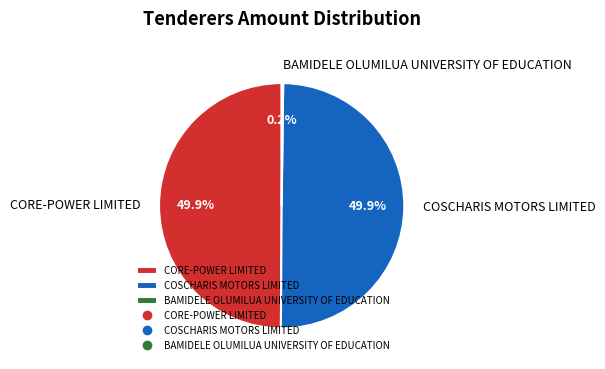

What is the ratio of the value at CORE-POWER LIMITED to the value at COSCHARIS MOTORS LIMITED?

1.0